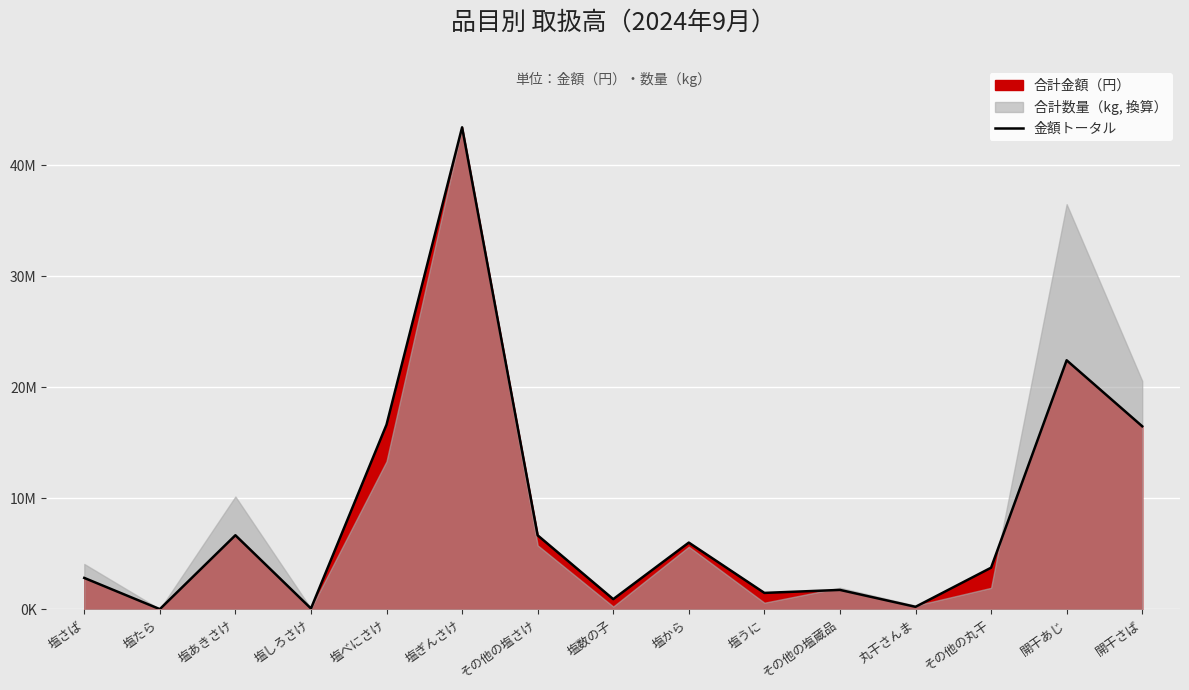

What is the label of the 8th point from the left?

塩数の子